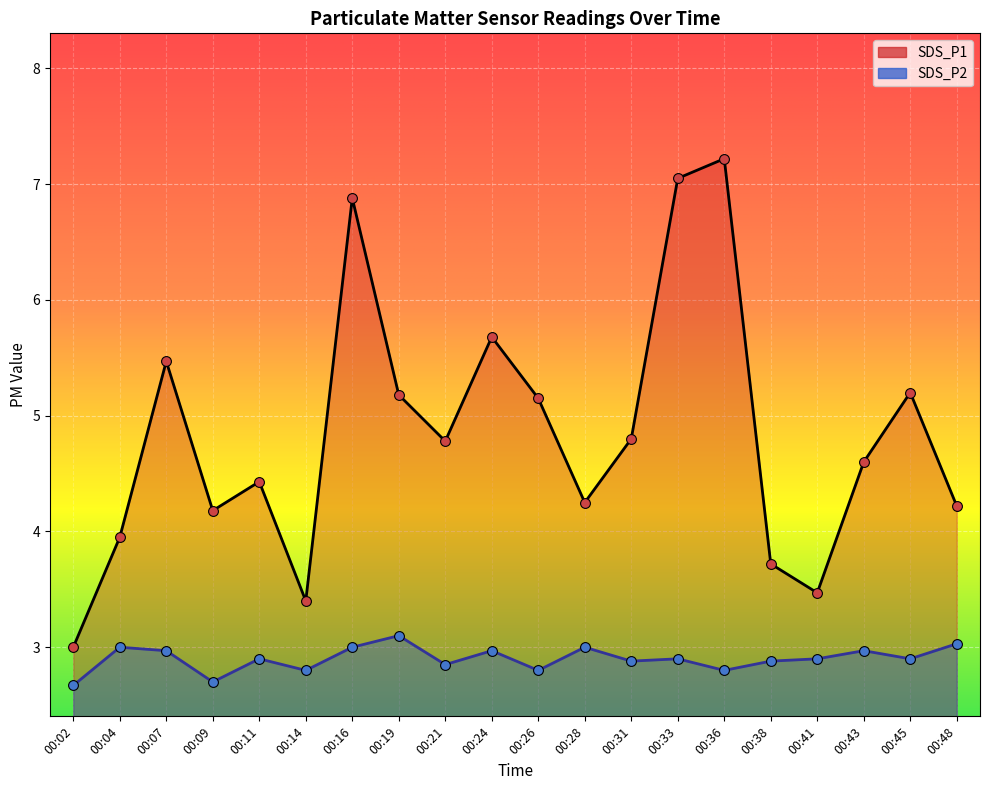

Which series reaches the minimum Y coordinate?

SDS_P2